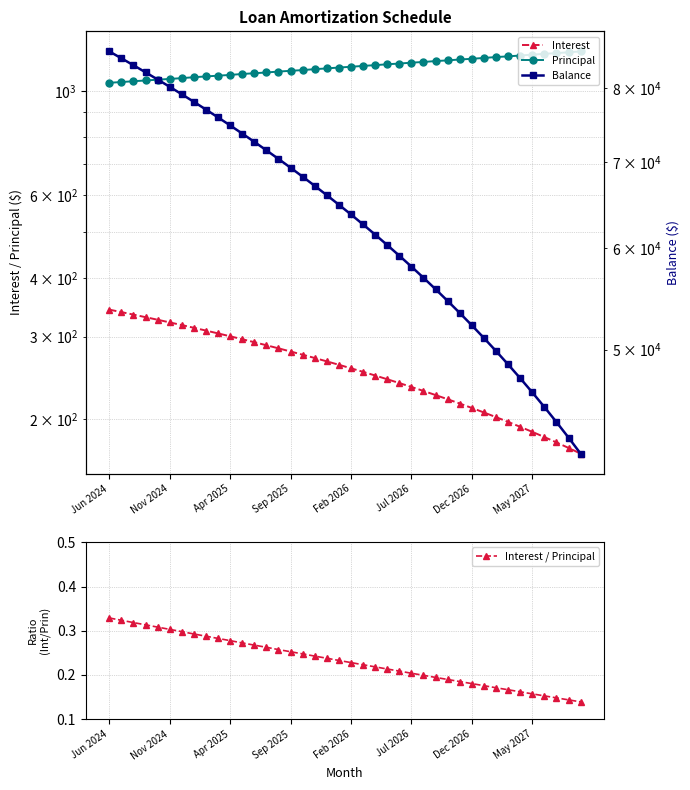

Rank the series at 17 from highest to lowest value.

Balance, Principal, Interest, Interest / Principal